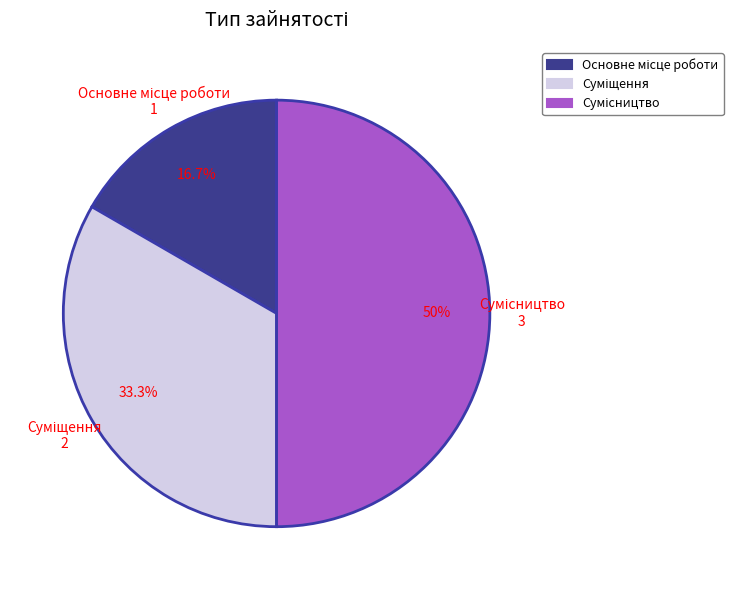

To the nearest percent, what percentage of the pie is Сумісництво?

50%